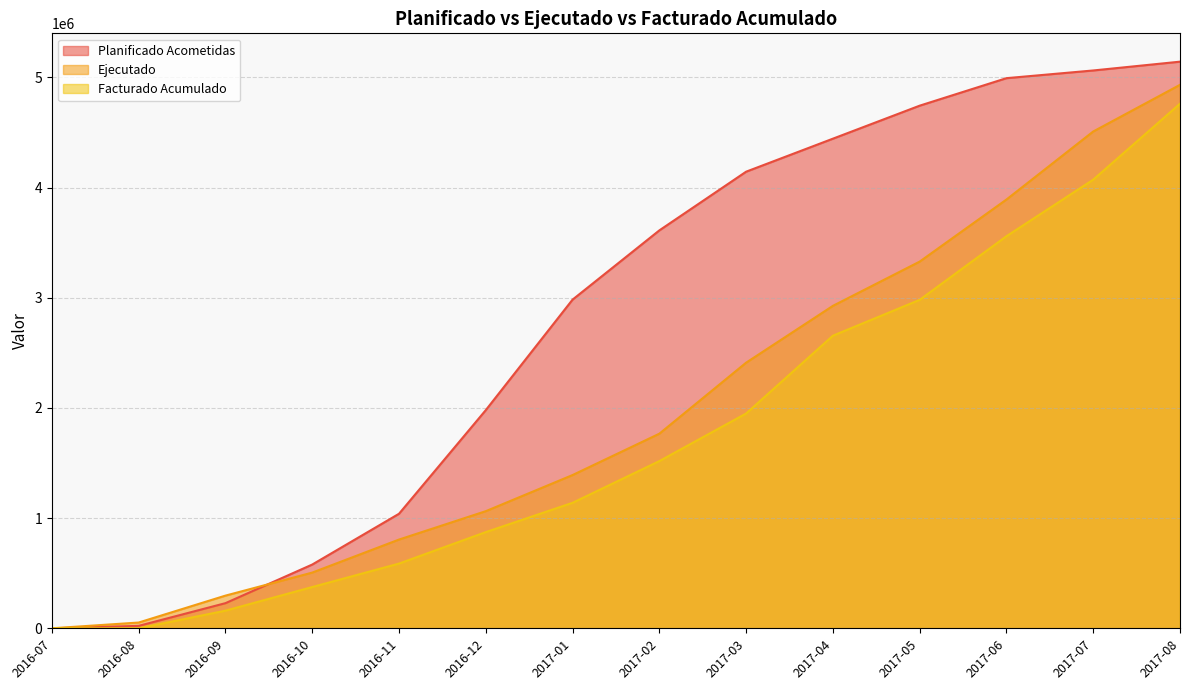

Is the value of Facturado Acumulado at 2016-12 greater than the value of Ejecutado at 2016-10?

Yes